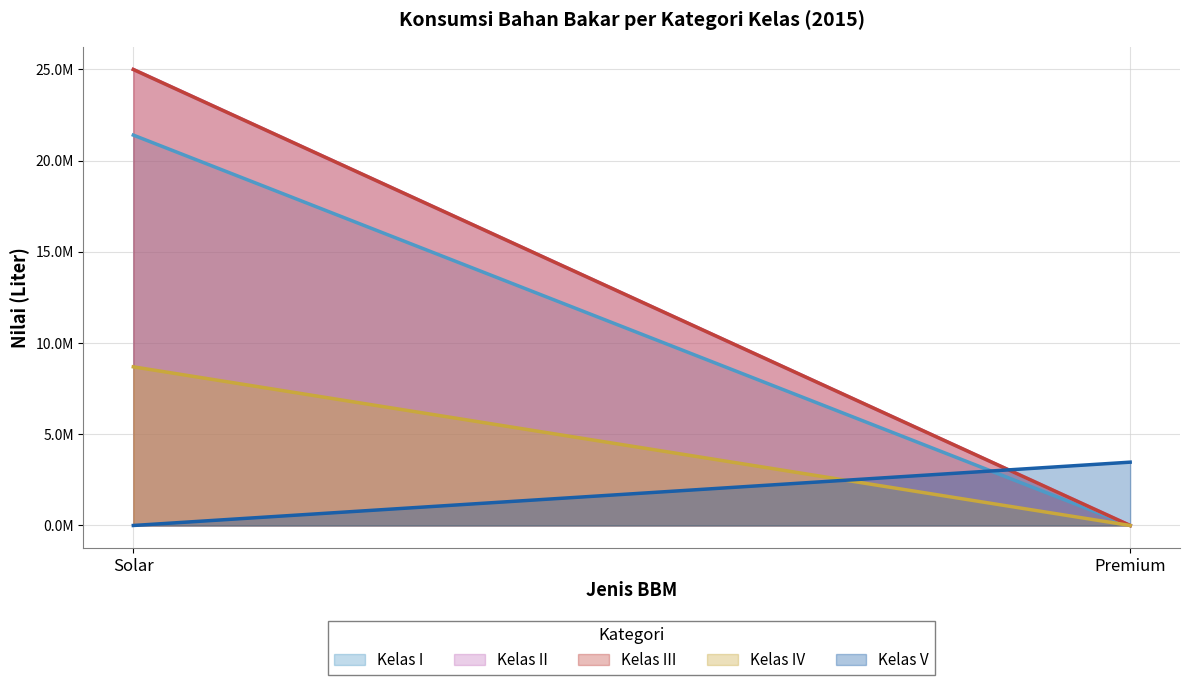

The value of Kelas V at Premium is 3470400. True or false?

True